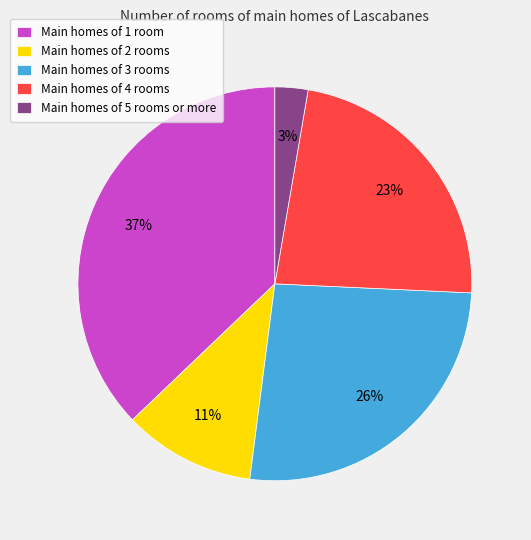

Rank the categories by value from highest to lowest.

Main homes of 1 room, Main homes of 3 rooms, Main homes of 4 rooms, Main homes of 2 rooms, Main homes of 5 rooms or more